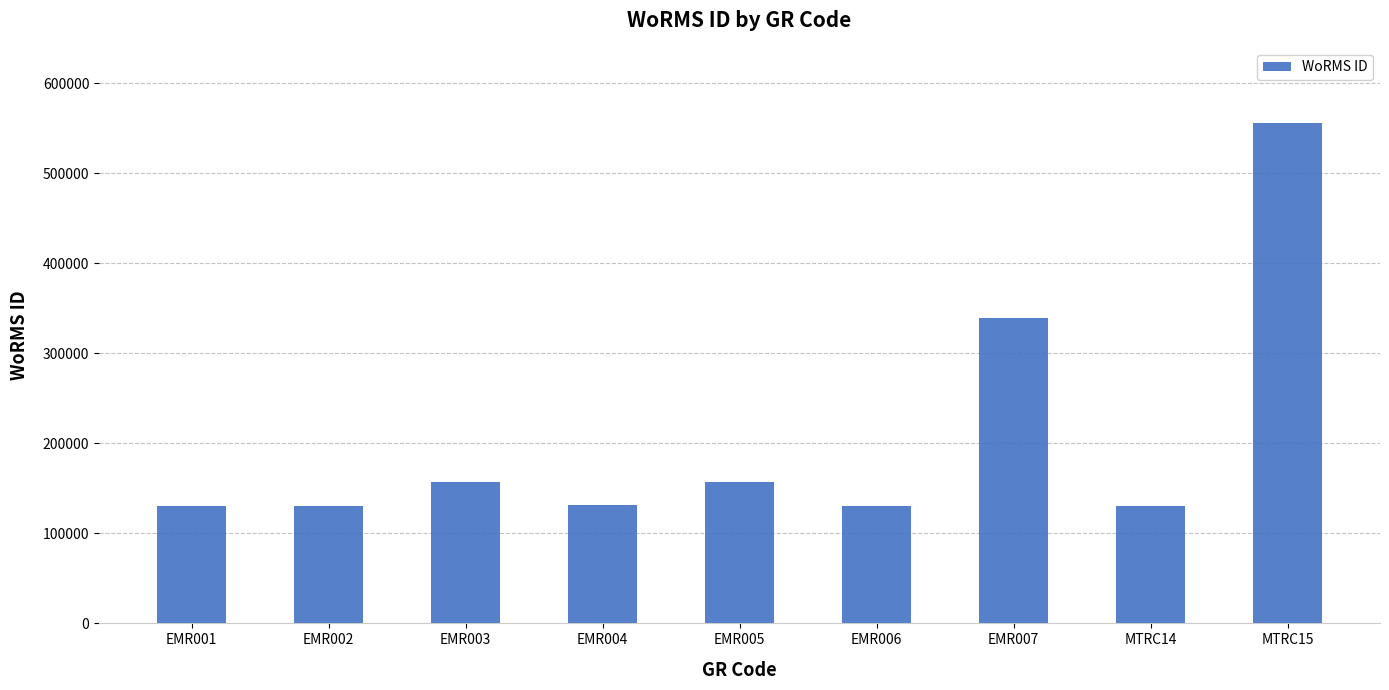

What is the label of the 4th bar from the right?

EMR006